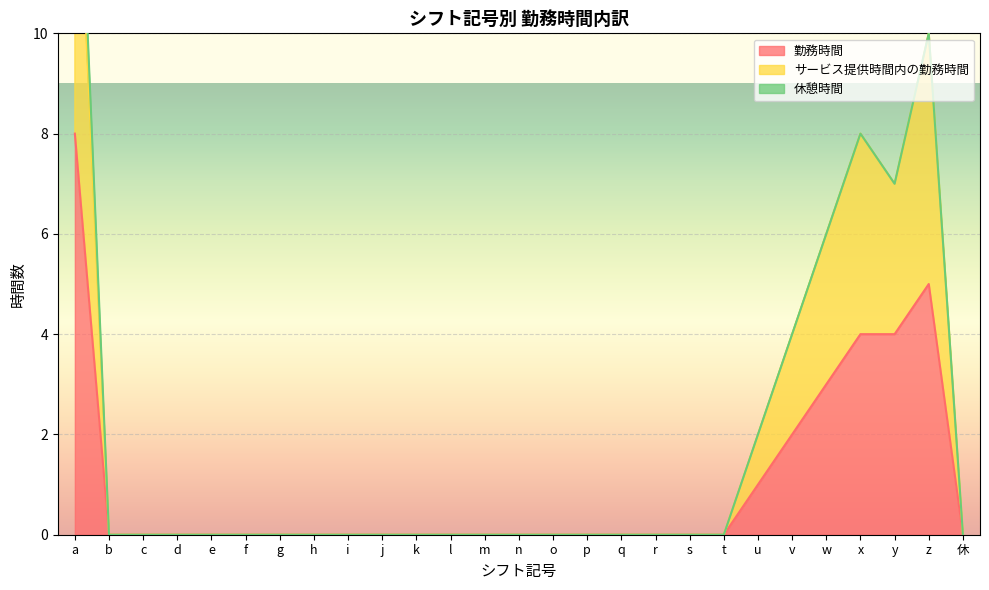

True or false: サービス提供時間内の勤務時間 has more than 1 interior local peaks.

True